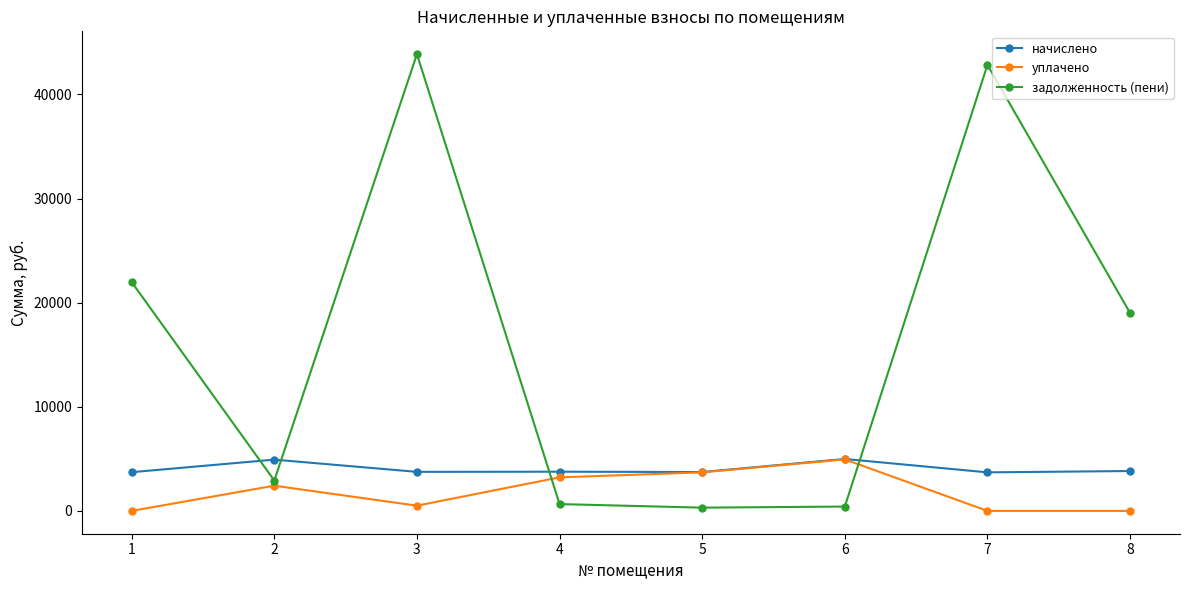

What is the difference between the уплачено values at 6 and 5?

1244.0